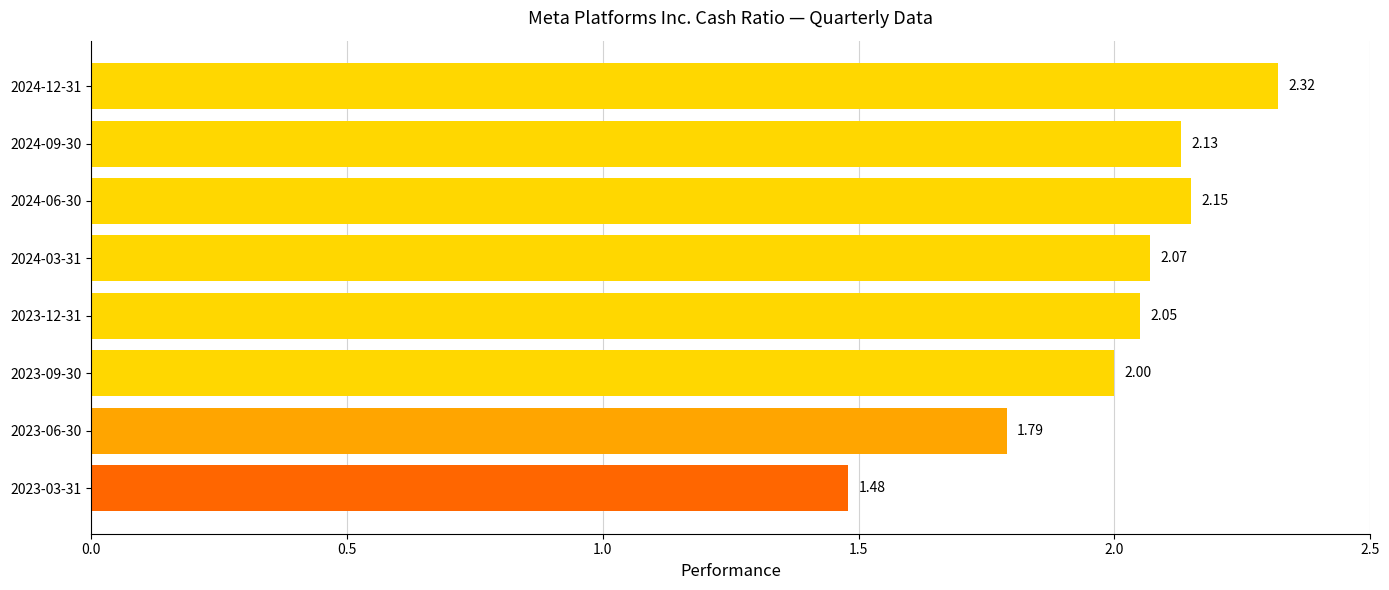

What is the change in value from 2024-12-31 to 2023-09-30?

-0.3